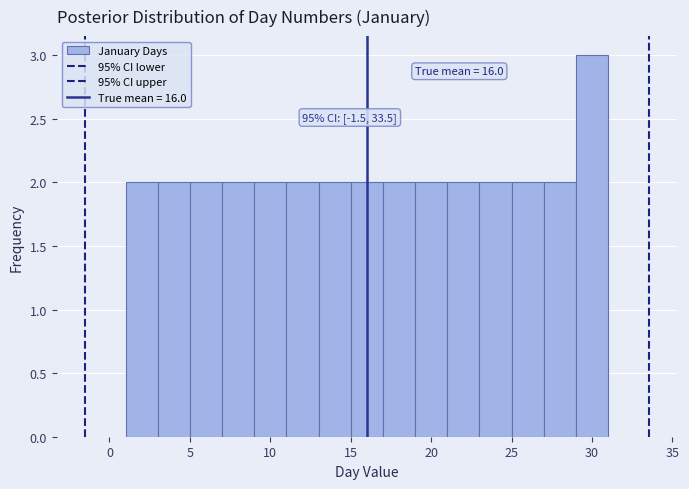

Over which range of the x-axis is the bar tallest?

29 to 31